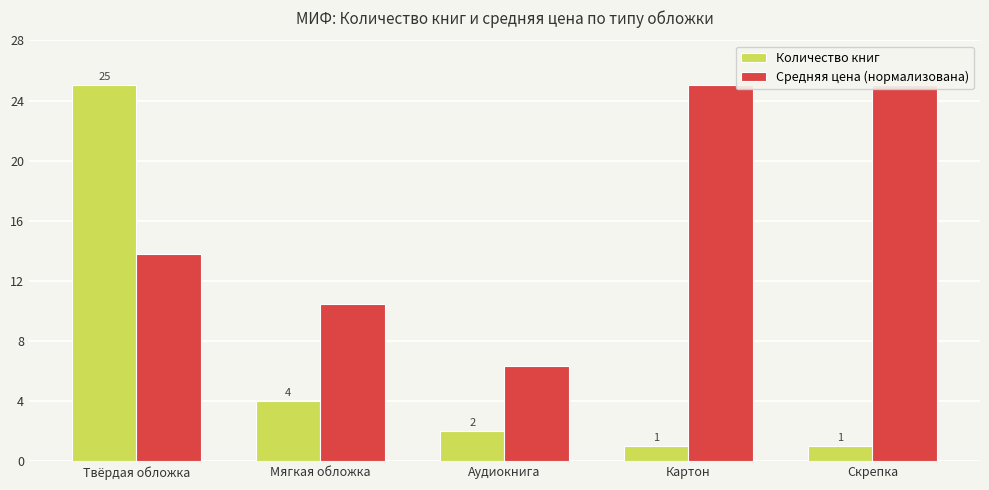

Reading left to right, list all the values displayed in this chart.

Количество книг: Твёрдая обложка=25.0	Мягкая обложка=4.0	Аудиокнига=2.0	Картон=1.0	Скрепка=1.0
Средняя цена (нормализована): Твёрдая обложка=13.8	Мягкая обложка=10.5	Аудиокнига=6.4	Картон=25.0	Скрепка=25.0